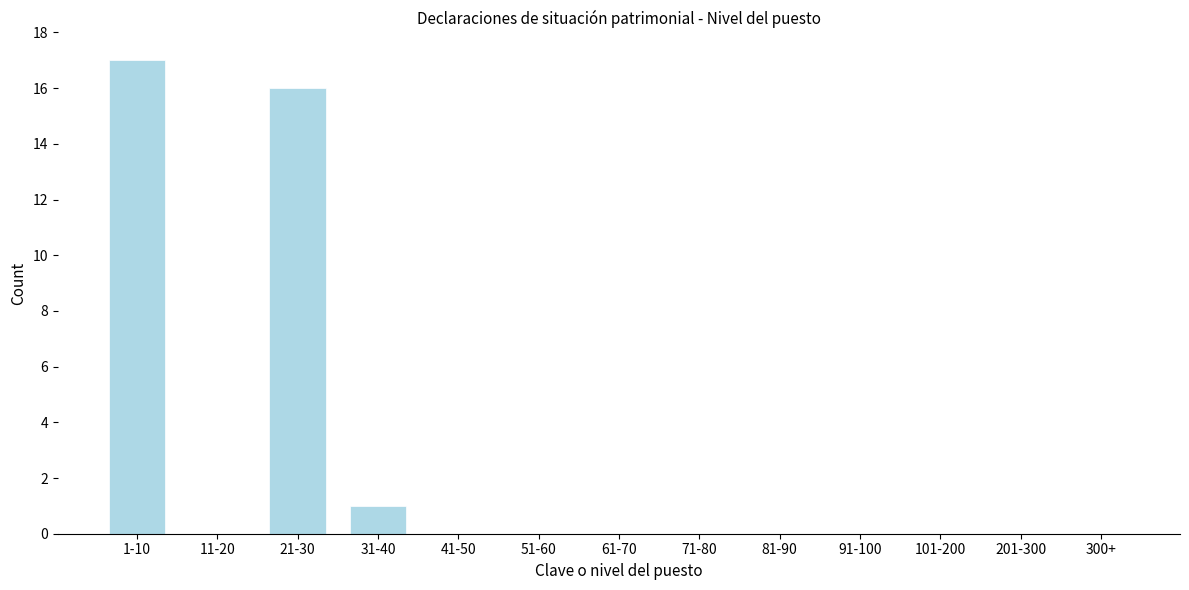

Reading right to left, what are all the values shown in this chart?

300+=0	201-300=0	101-200=0	91-100=0	81-90=0	71-80=0	61-70=0	51-60=0	41-50=0	31-40=1	21-30=16	11-20=0	1-10=17